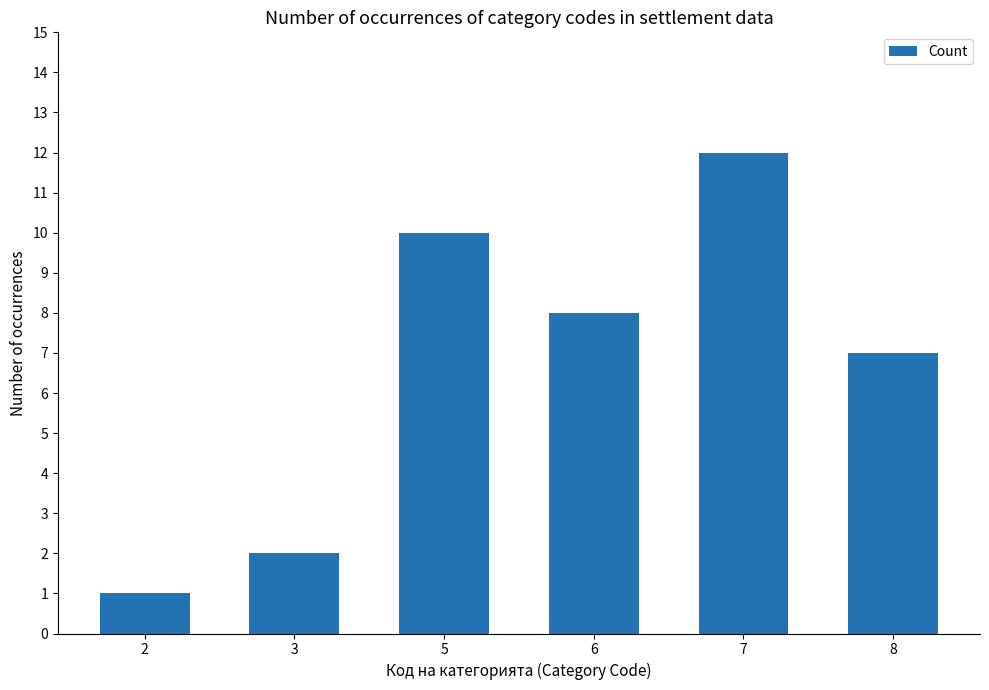

Approximately how many times larger is the value at 6 compared to 3?

4.0